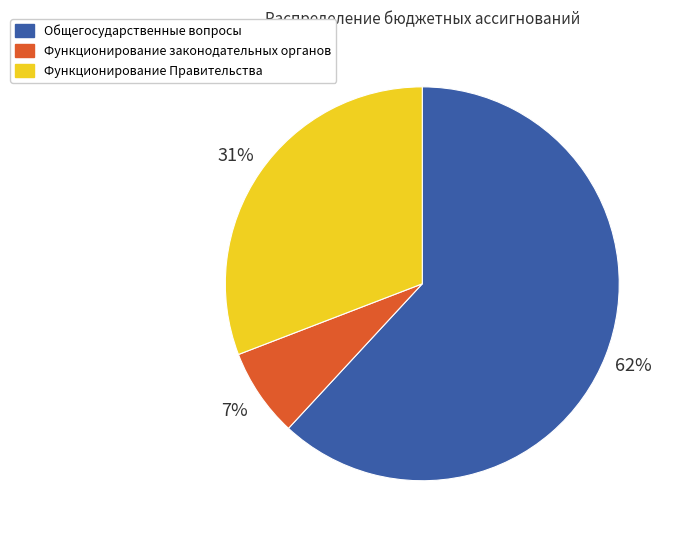

Count the number of slices in the pie.

3